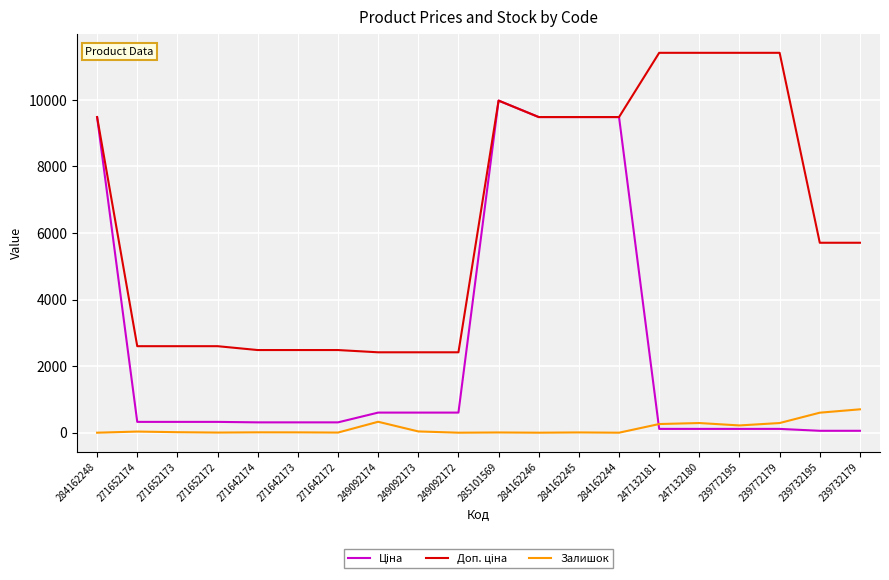

What is the maximum value for Залишок?

702.0